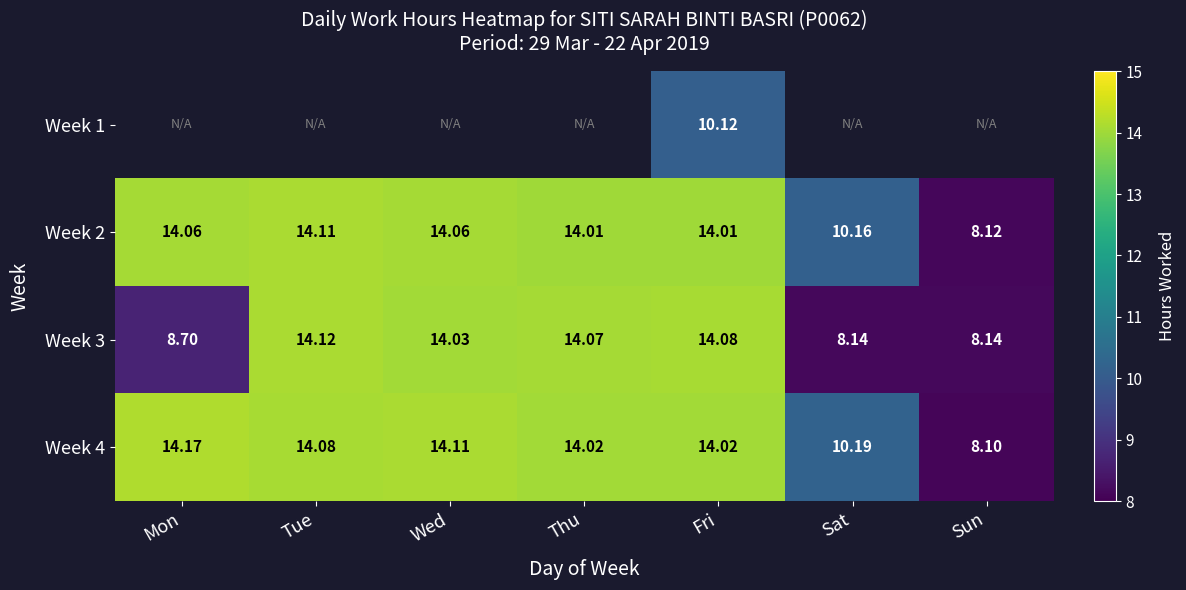

Read the Week 3 value at Fri.

14.1